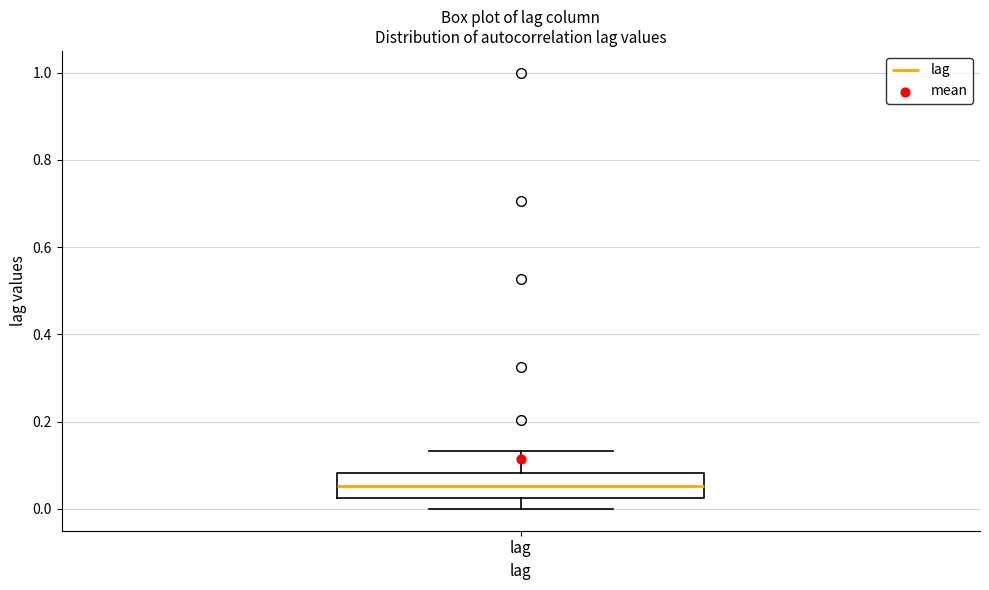

Where is the lower edge of the box for lag on the y-axis? The values are not printed on the chart, so give them approximately, as read against the axis.

0.02